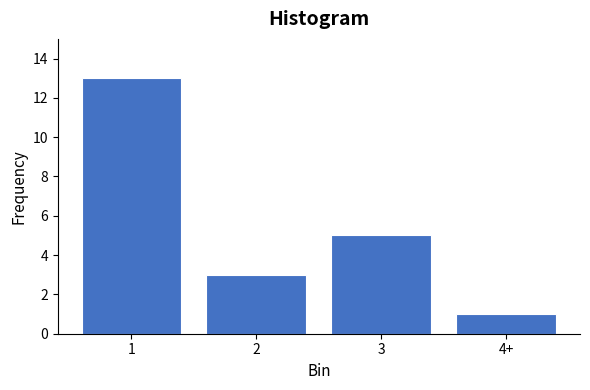

Reading left to right, list all the values displayed in this chart.

13	3	5	1